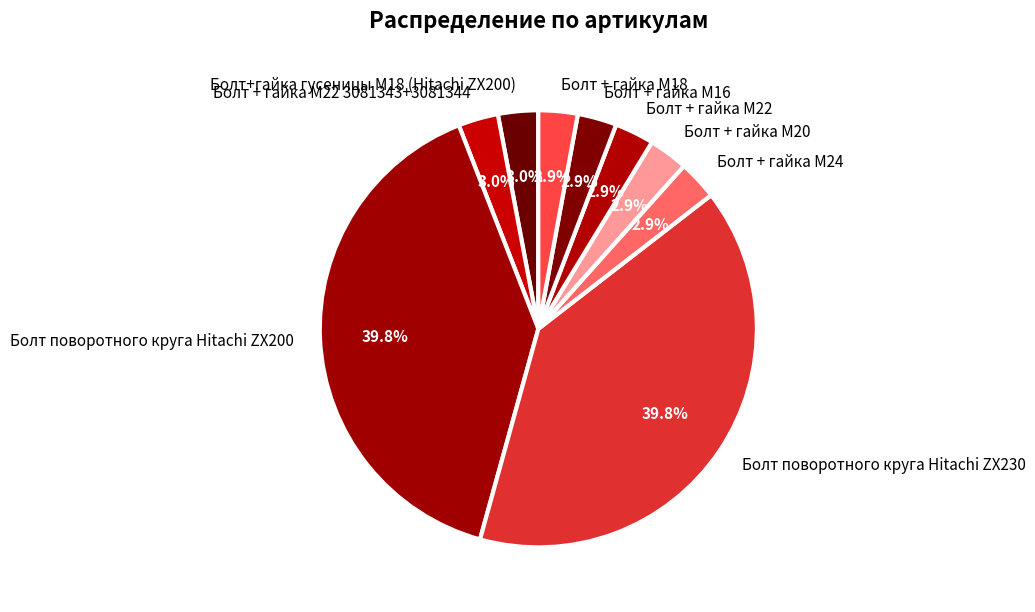

To the nearest percent, what is the combined percentage of Болт + гайка M16 and Болт поворотного круга Hitachi ZX200?

43%